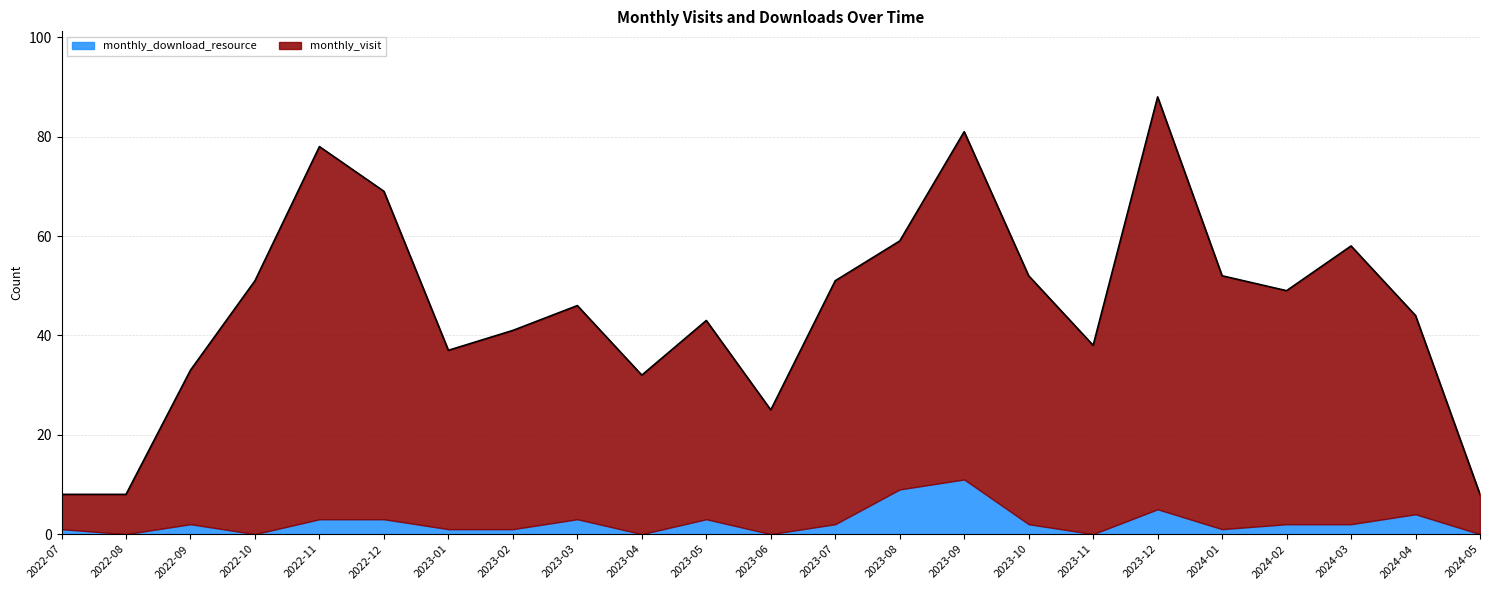

How many lines are shown in the chart?

2